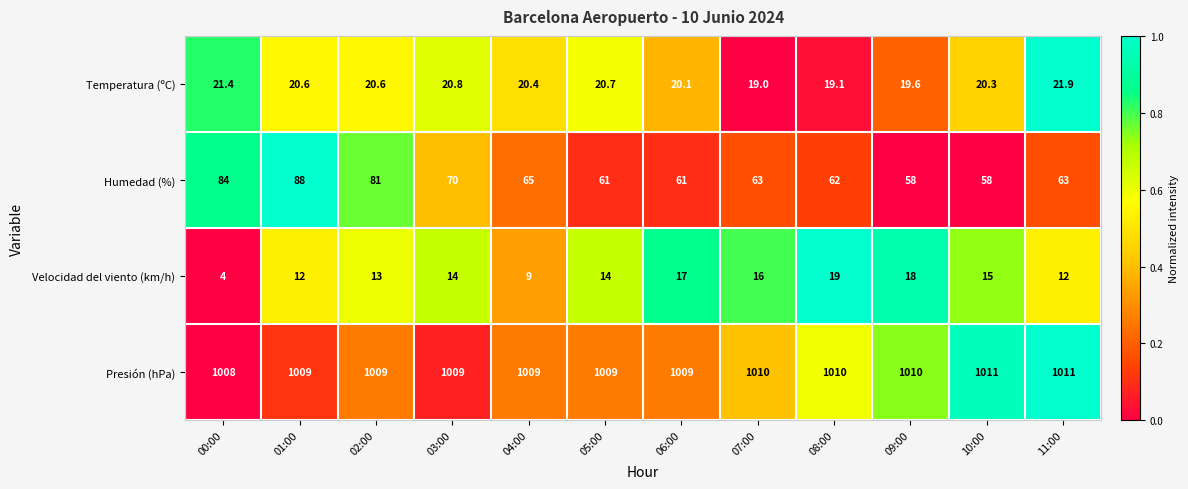

Rank the series at 02:00 from highest to lowest value.

Presión (hPa), Humedad (%), Temperatura (ºC), Velocidad del viento (km/h)